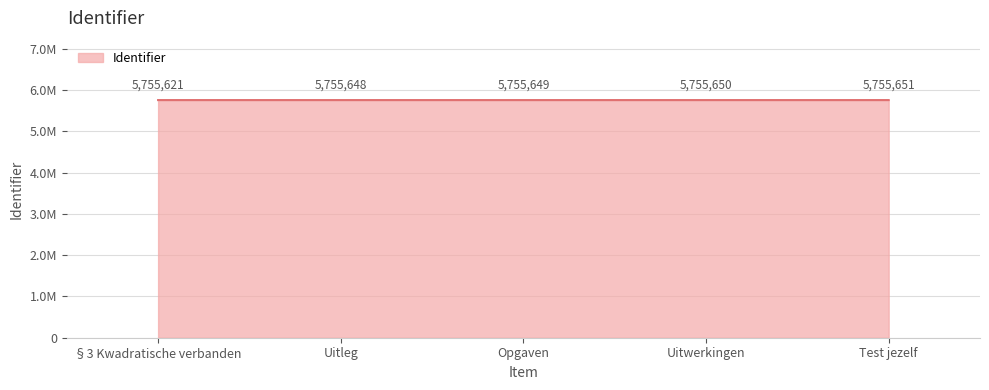

Rank the categories by value from lowest to highest.

§3 Kwadratische verbanden, Uitleg, Opgaven, Uitwerkingen, Test jezelf